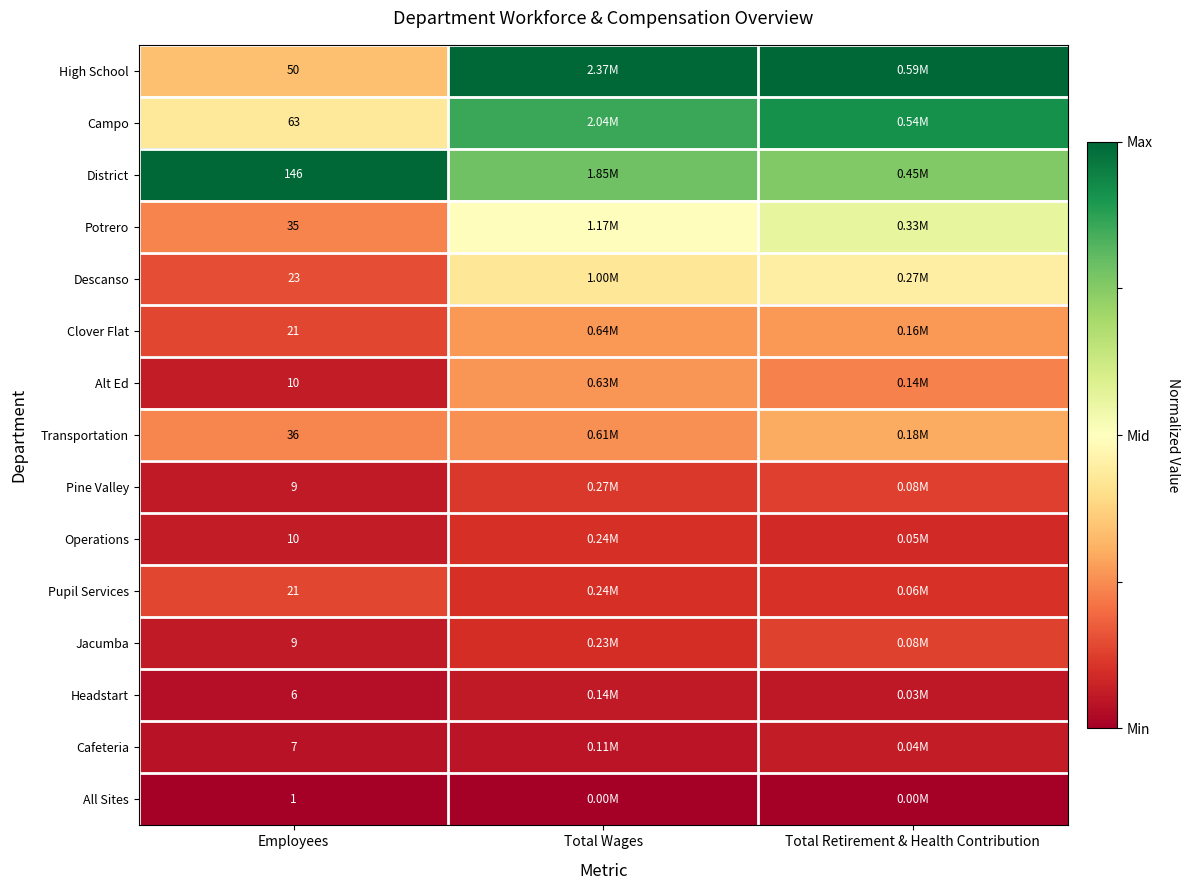

Rank the series at Total Retirement & Health Contribution from lowest to highest value.

All Sites, Headstart, Cafeteria, Operations, Pupil Services, Pine Valley, Jacumba, Alt Ed, Clover Flat, Transportation, Descanso, Potrero, District, Campo, High School